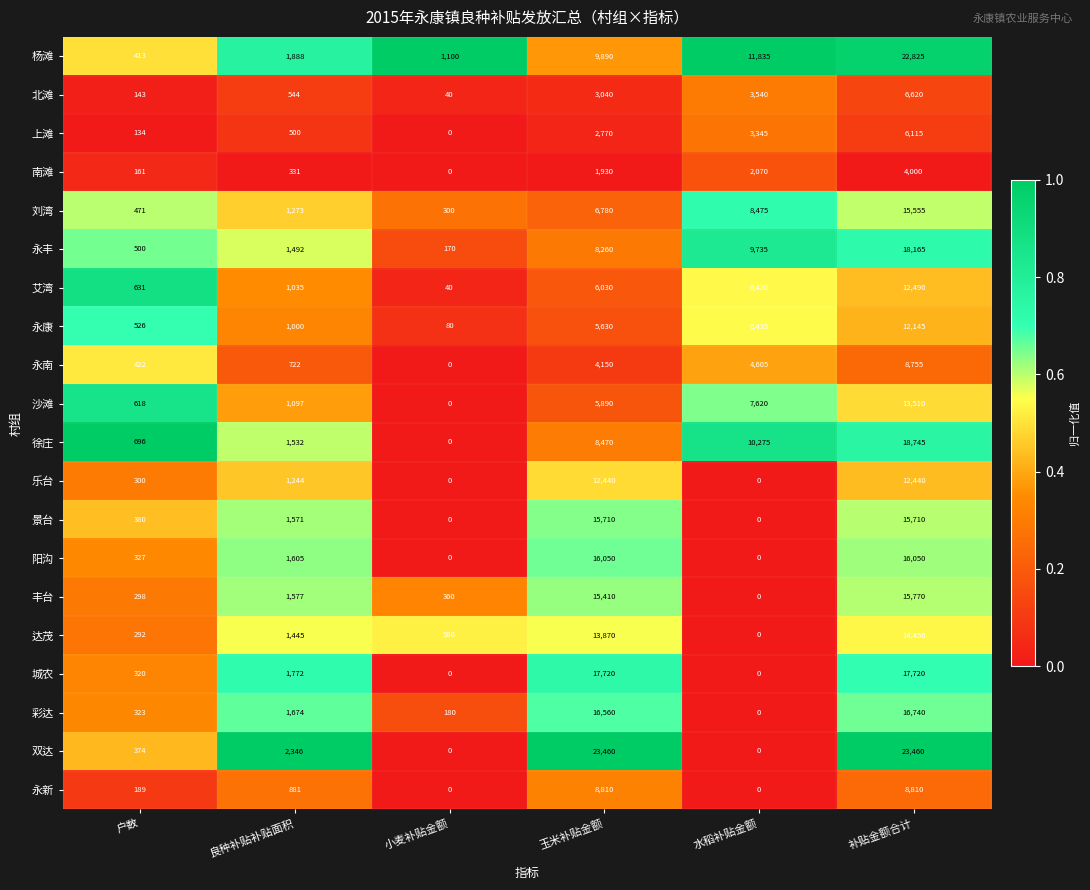

How many values in 南滩 are above zero?

5